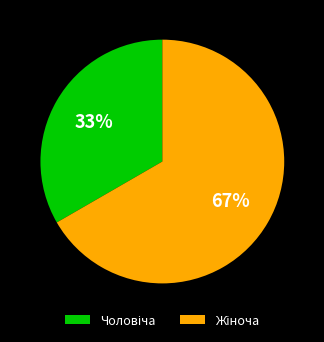

To the nearest percent, what is the average slice percentage?

50%